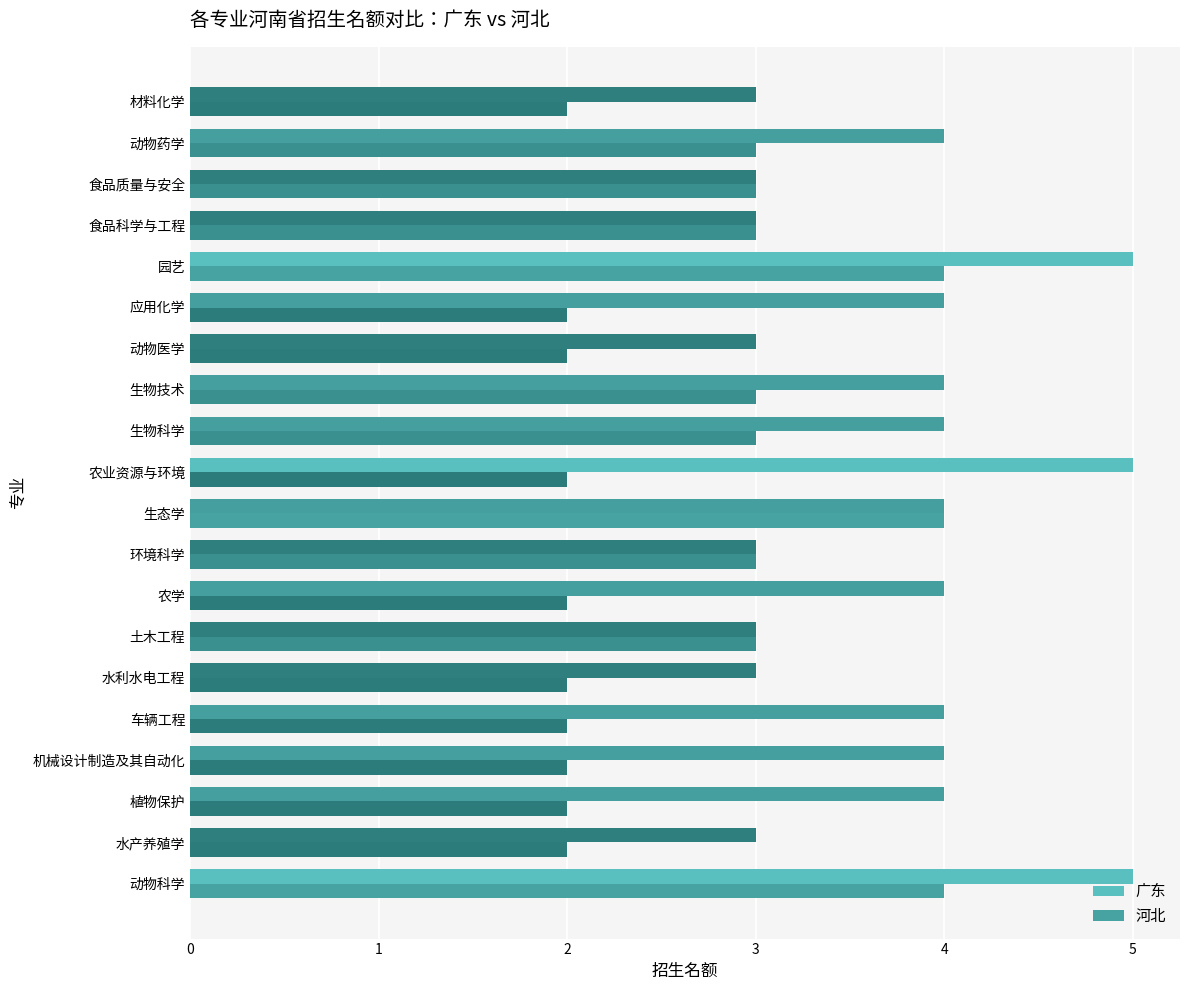

Is the value of 河北 at 水利水电工程 greater than the value of 广东 at 环境科学?

No